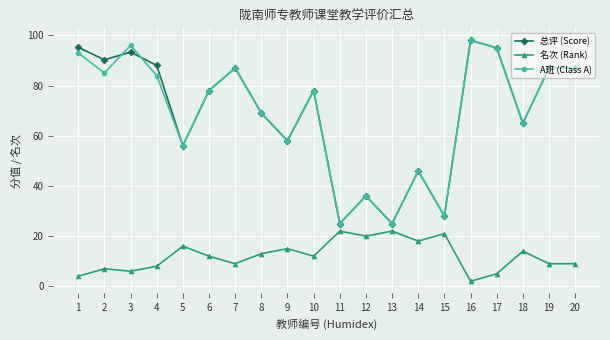

What is the difference between the 名次 (Rank) values at 11 and 17?

17.0